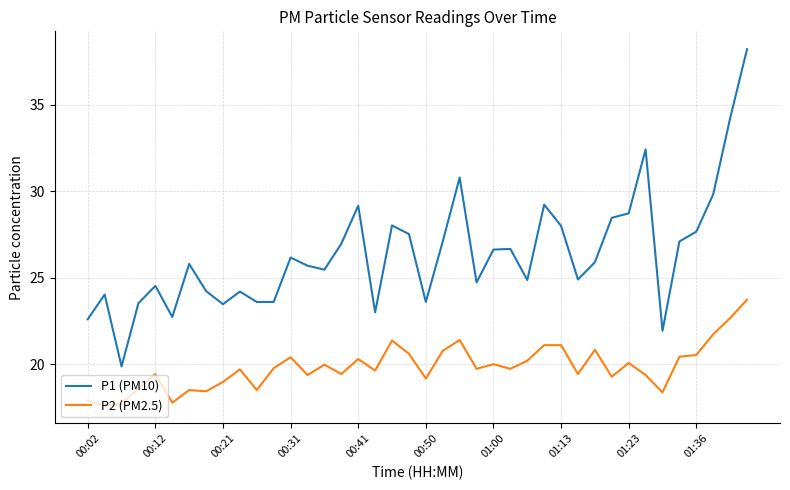

Which series has the largest total across all categories?

P1 (PM10)